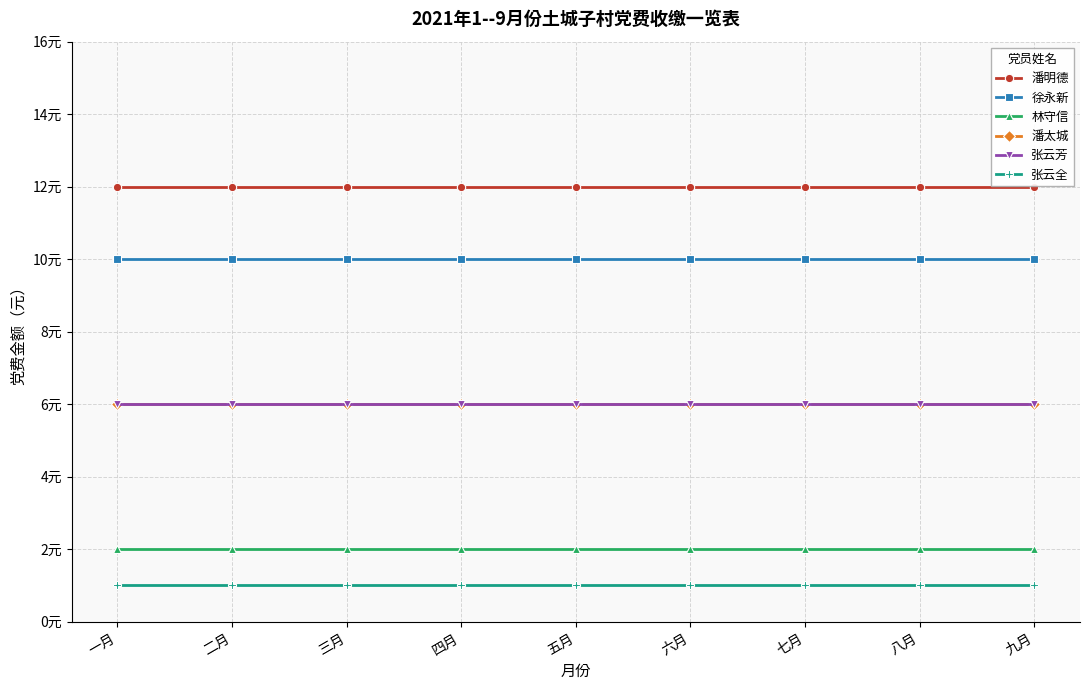

Reading right to left, list all the values displayed in this chart.

潘明德: 12	12	12	12	12	12	12	12	12
徐永新: 10	10	10	10	10	10	10	10	10
林守信: 2	2	2	2	2	2	2	2	2
潘太城: 6	6	6	6	6	6	6	6	6
张云芳: 6	6	6	6	6	6	6	6	6
张云全: 1	1	1	1	1	1	1	1	1